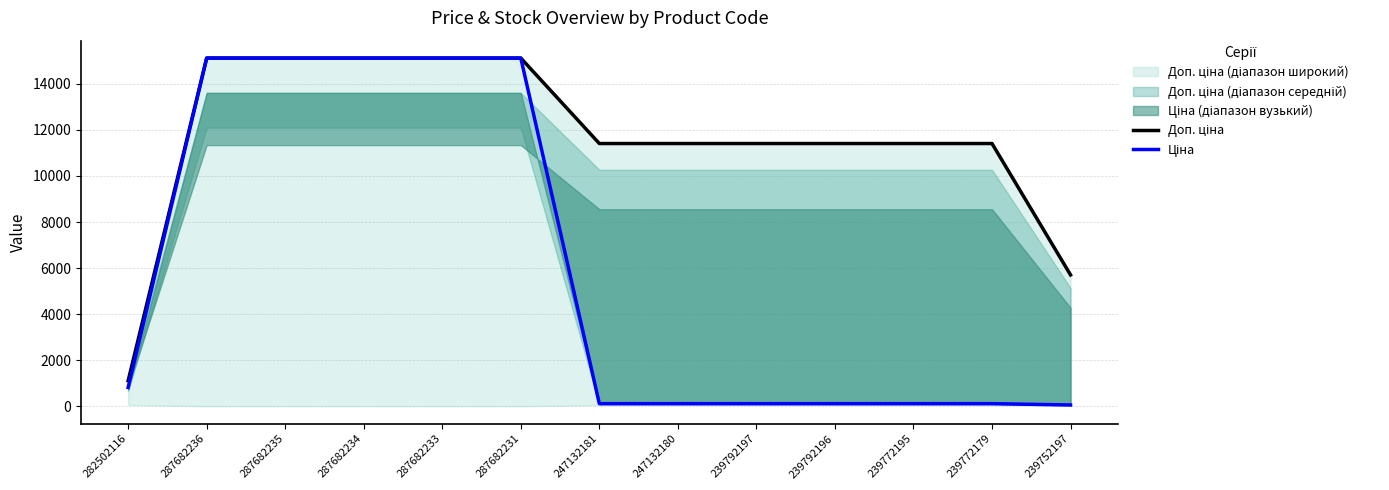

Where does the Ціна series first go above 114?

282502116